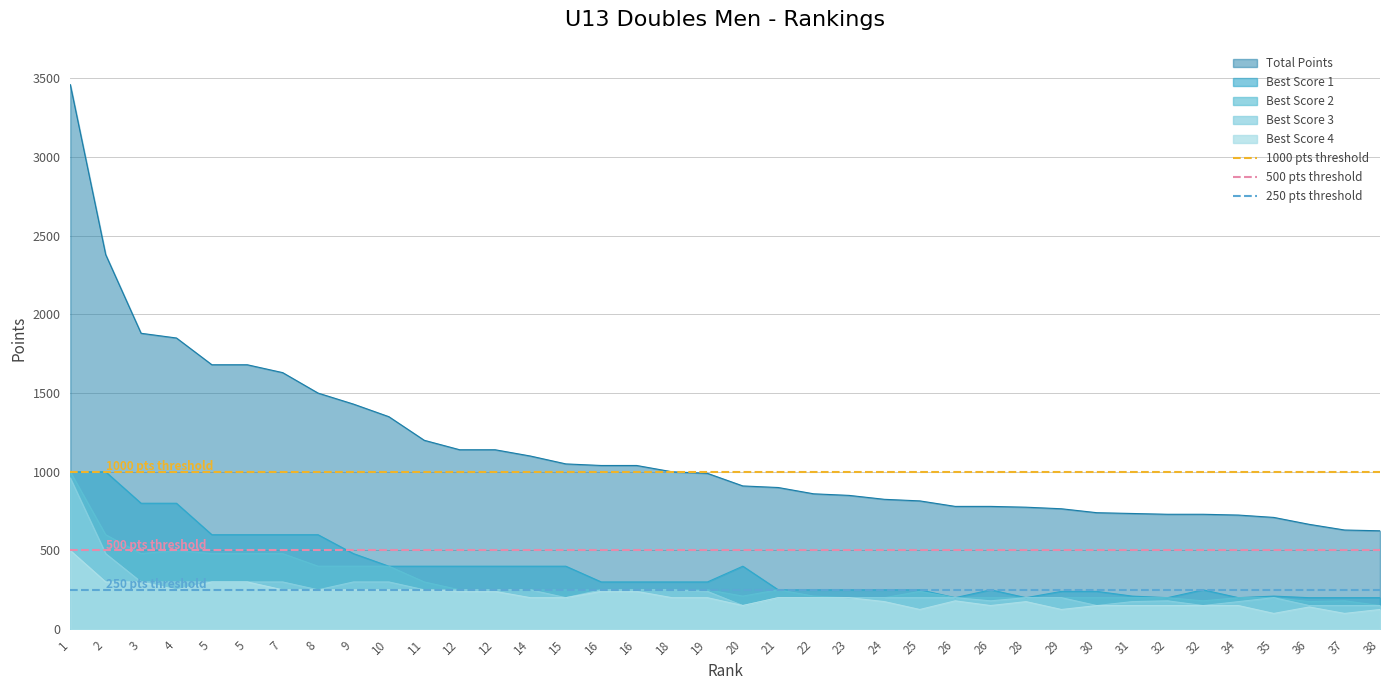

Is it true that 250 pts threshold equals 250 at 1?

True